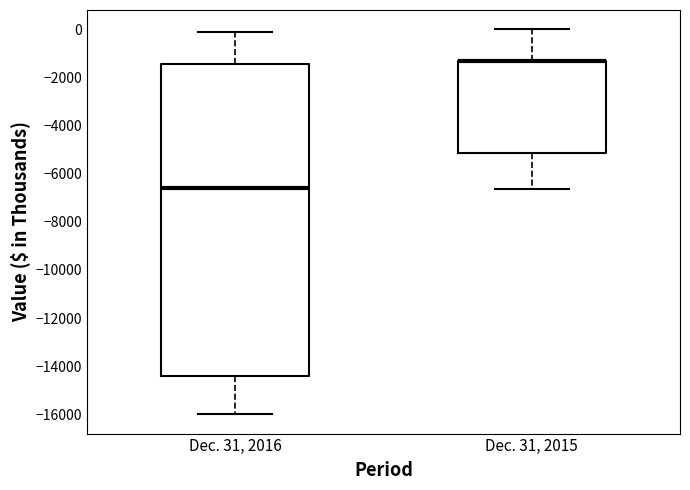

Reading left to right, transcribe this box plot: for each box, give where its median line is, the range the box spans, and where its two whiskers end, as read against the y-axis. The values are not printed on the chart, so give them approximately, as read against the axis.

Dec. 31, 2016: median -6600, box -14400 to -1400, whiskers -16000 to -200
Dec. 31, 2015: median -1400 (drawn on the box's upper edge), box -5200 to -1400, whiskers -6600 to 0